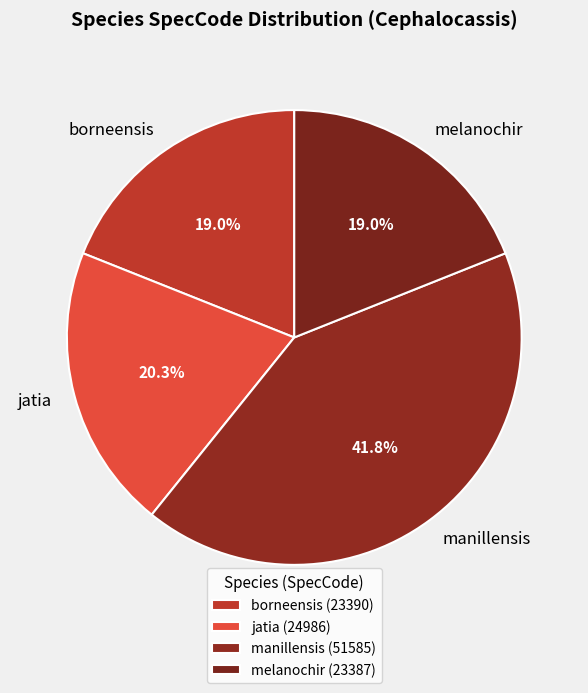

To the nearest percent, what percentage of the pie is jatia?

20%